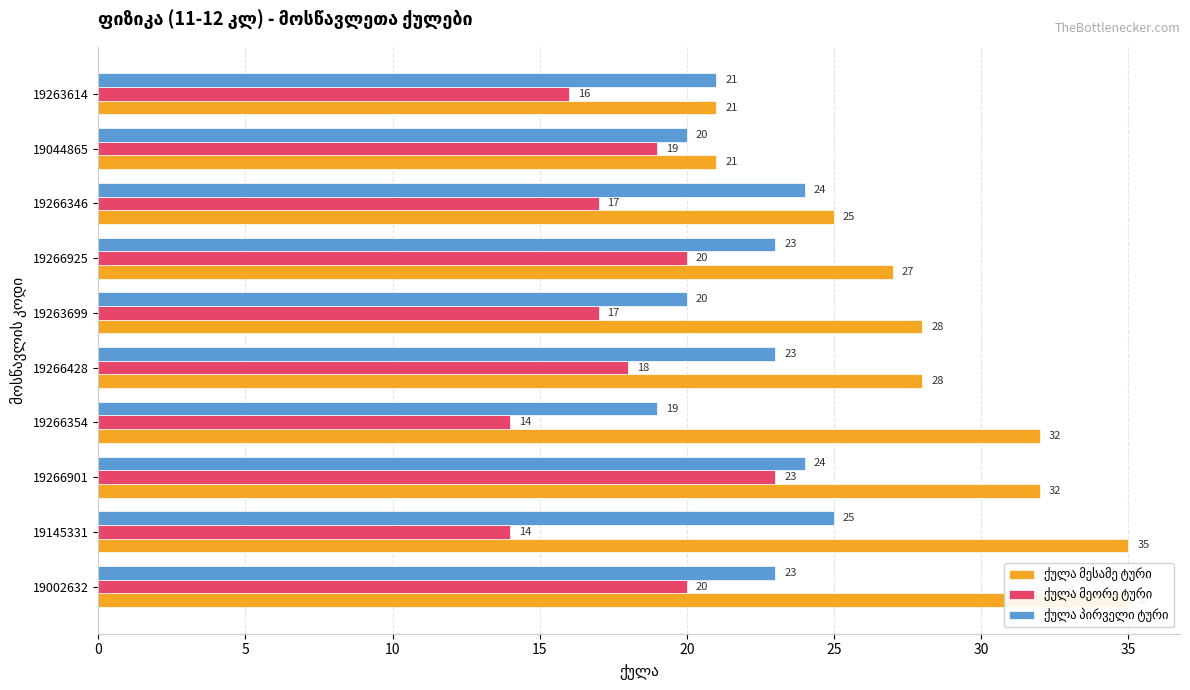

What is the difference between the second highest and second lowest values in the ქულა მეორე ტური series?

6